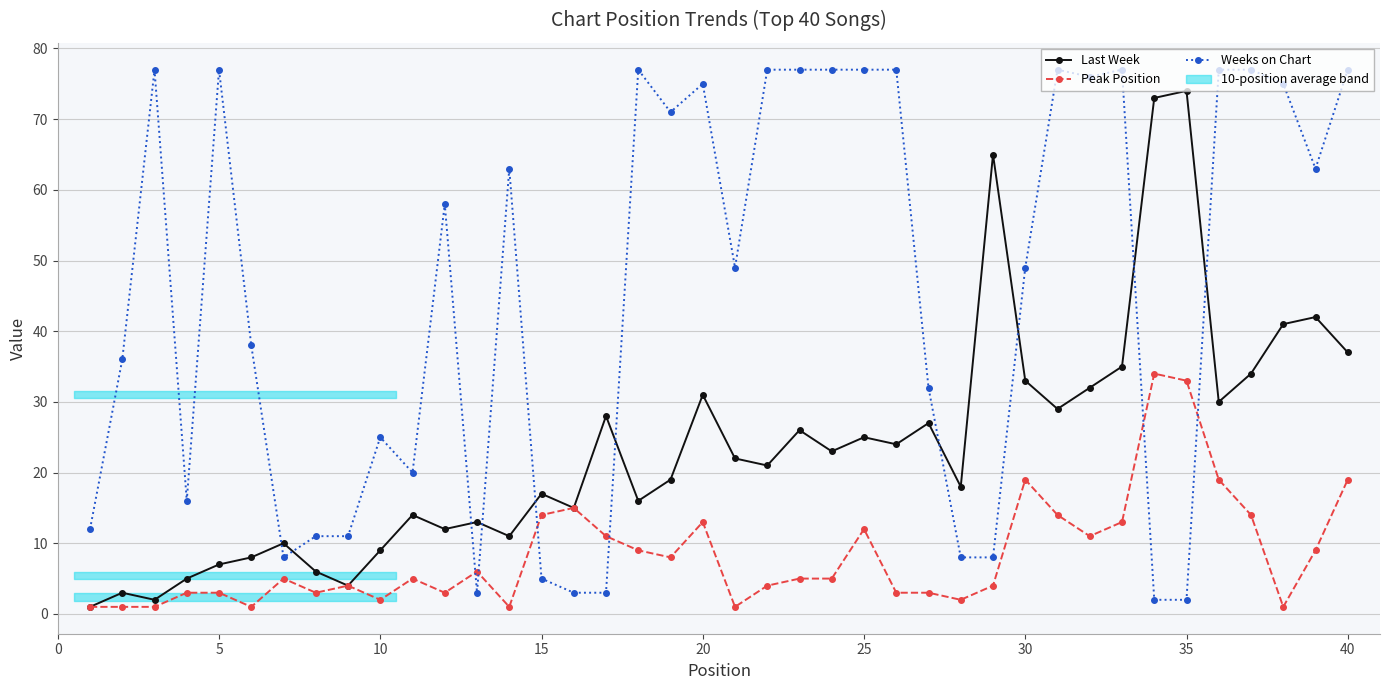

Reading left to right, transcribe all the data shown in this chart.

Last Week: 1	3	2	5	7	8	10	6	4	9	14	12	13	11	17	15	28	16	19	31	22	21	26	23	25	24	27	18	65	33	29	32	35	73	74	30	34	41	42	37
Peak Position: 1	1	1	3	3	1	5	3	4	2	5	3	6	1	14	15	11	9	8	13	1	4	5	5	12	3	3	2	4	19	14	11	13	34	33	19	14	1	9	19
Weeks on Chart: 12	36	77	16	77	38	8	11	11	25	20	58	3	63	5	3	3	77	71	75	49	77	77	77	77	77	32	8	8	49	77	76	77	2	2	77	77	75	63	77